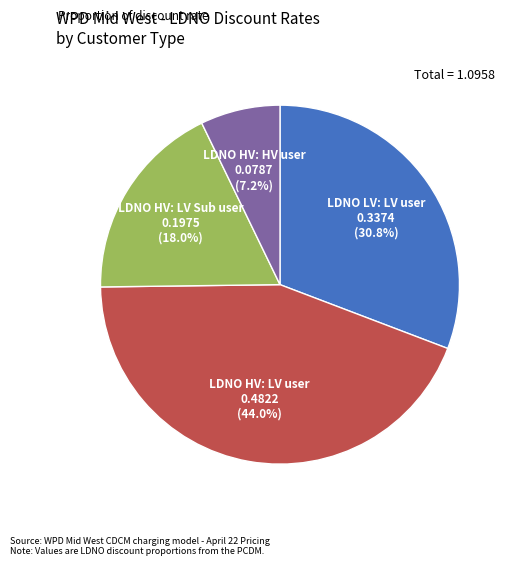

Is there a majority slice in this chart?

No